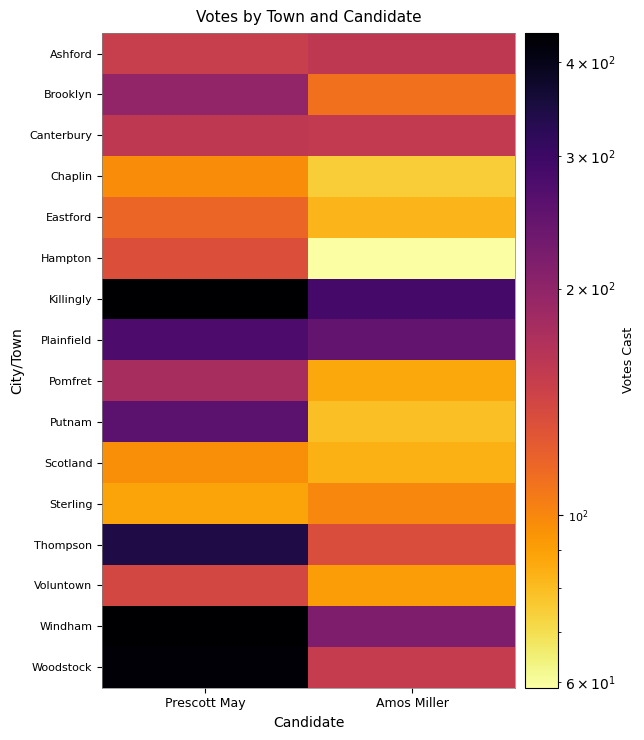

Which has a higher value, Amos Miller or Prescott May?

Amos Miller